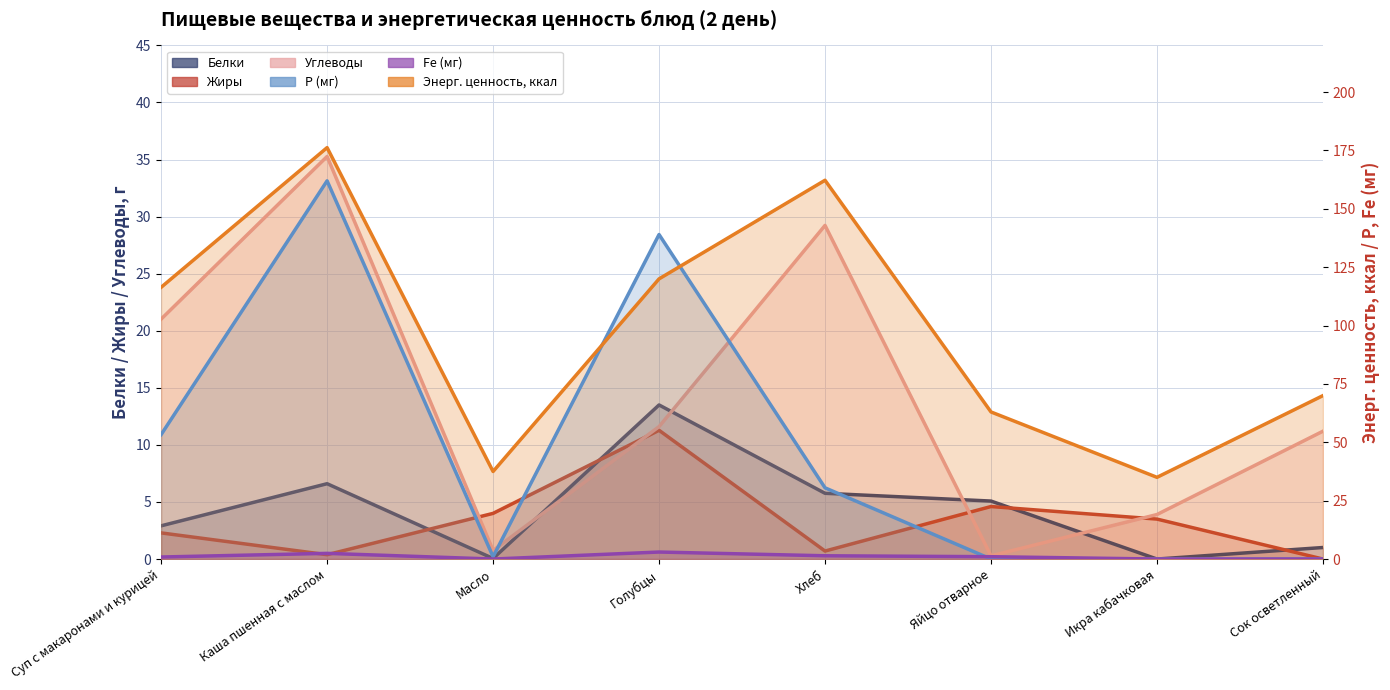

Where is the first local minimum for Белки?

Масло